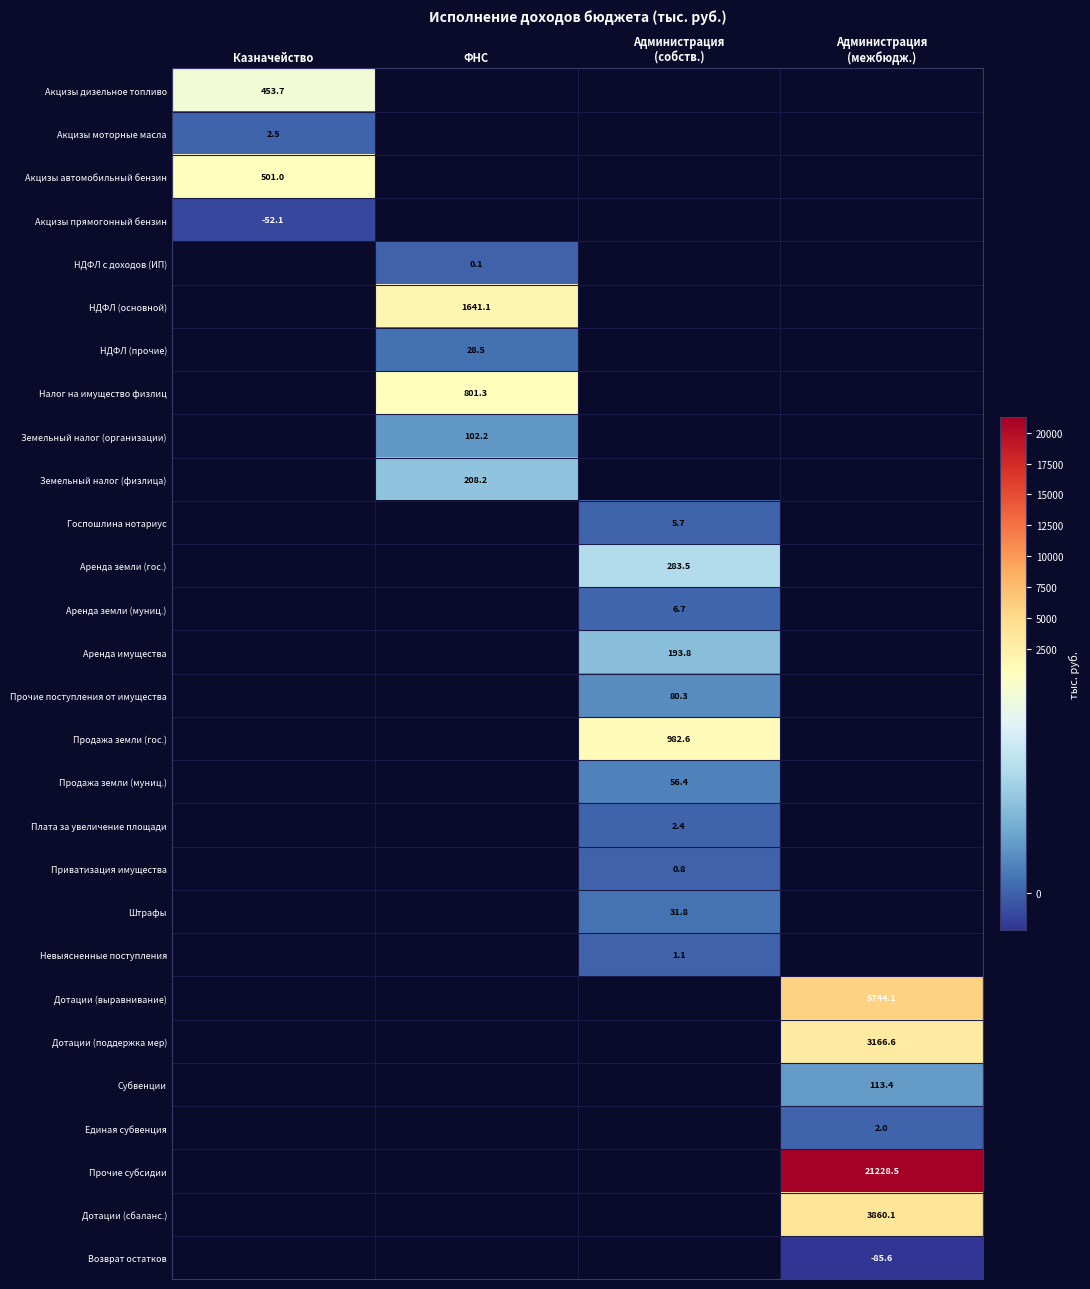

What is the maximum value shown in the chart?

21228.5